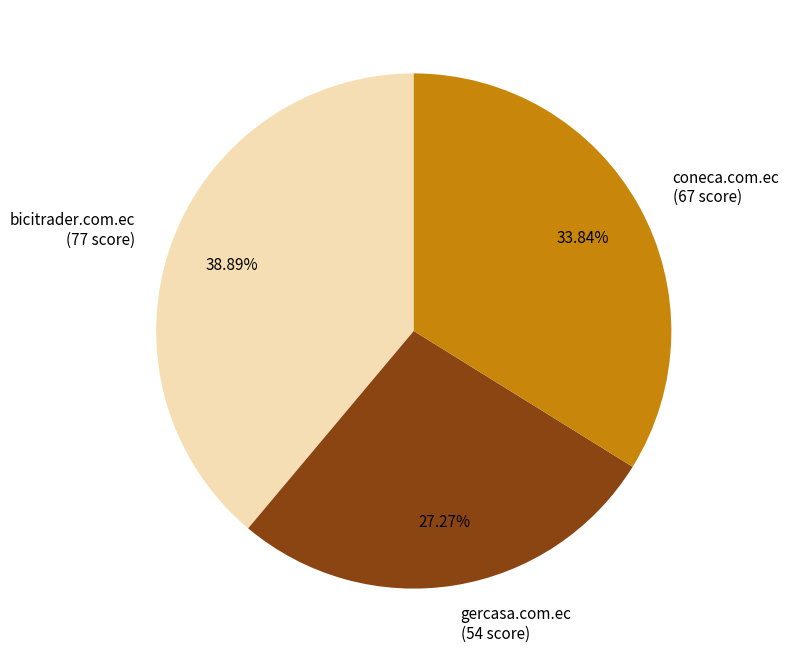

Is there a majority slice in this chart?

No